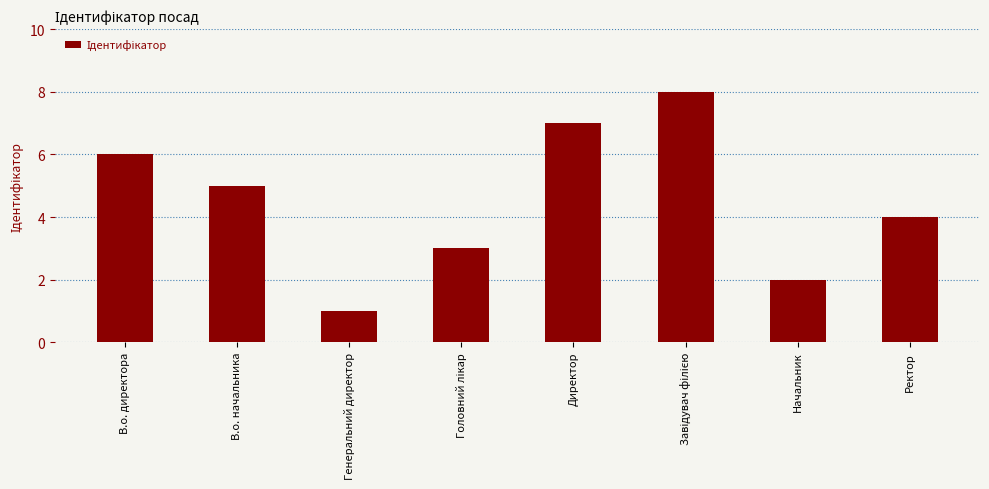

Which label corresponds to the smallest value in the chart?

Генеральний директор